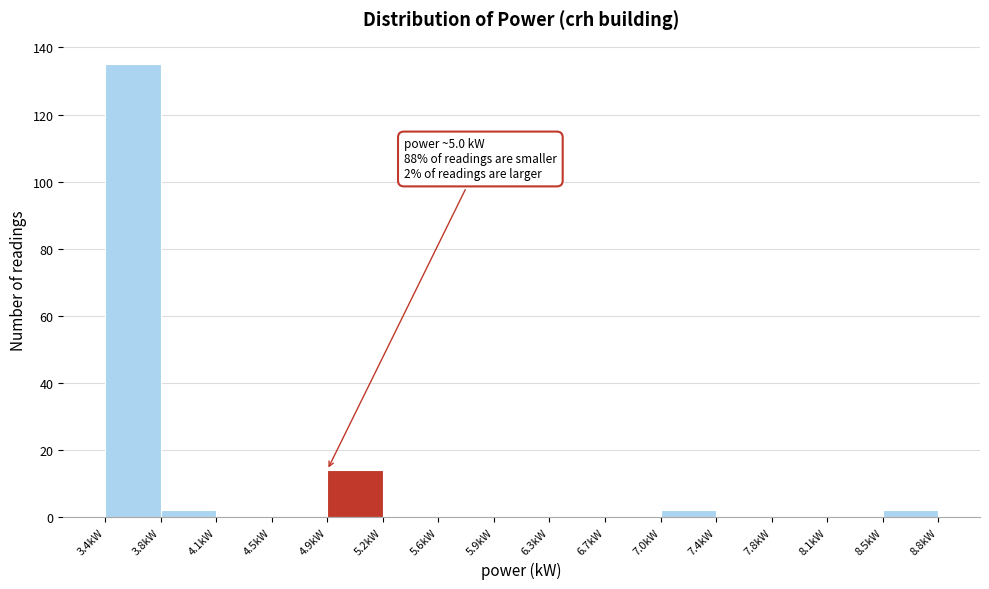

Over which range of the x-axis is the bar tallest?

3.40 to 3.75